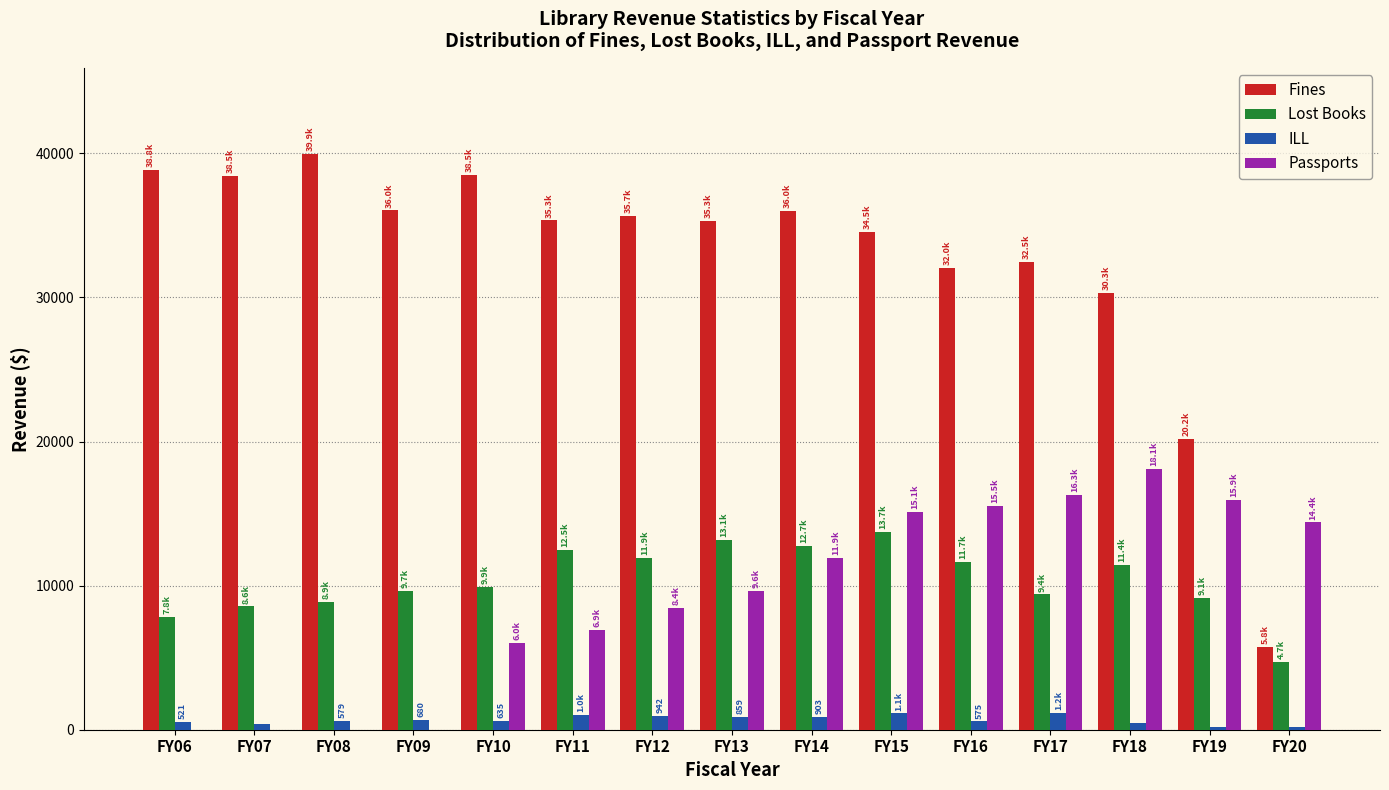

What is the maximum value for Lost Books?

13704.3